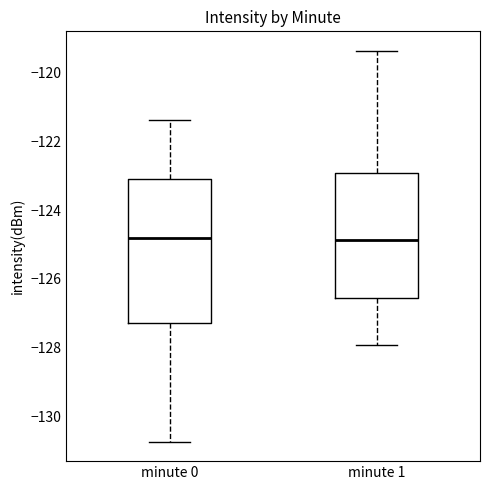

Where is the upper edge of the box for minute 0 on the y-axis? The values are not printed on the chart, so give them approximately, as read against the axis.

-123.0